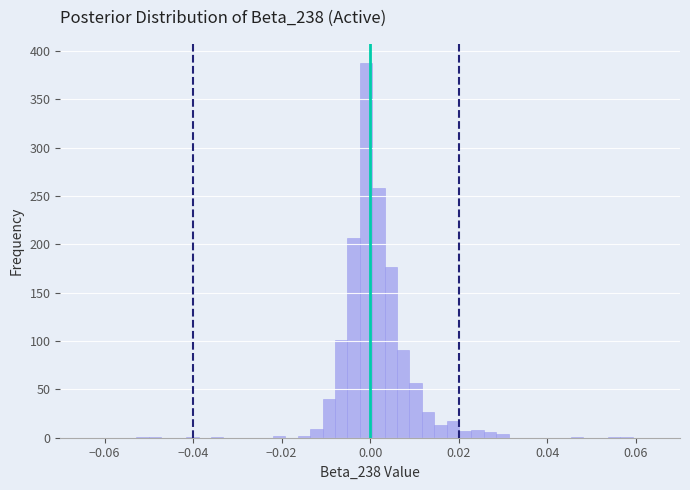

Read against the x-axis, roughly where is the centre of the tallest bar?

0.000